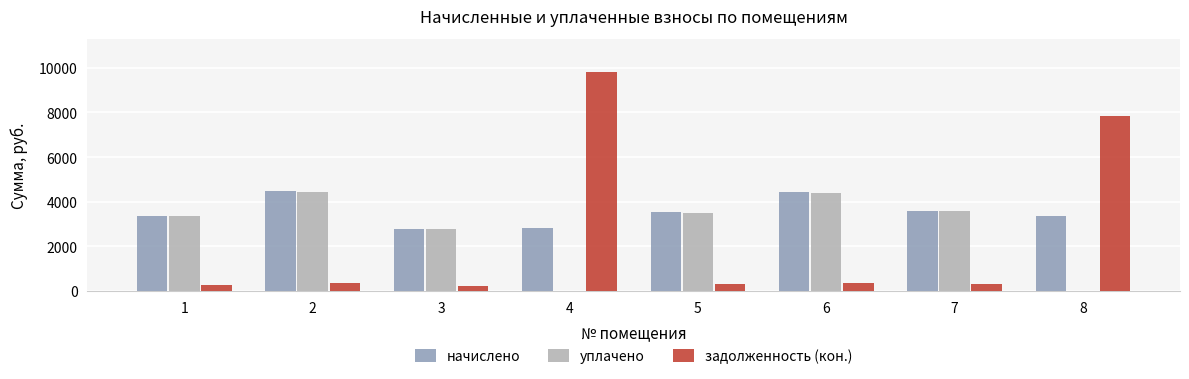

Is it true that начислено equals 4466.9 at 2?

True